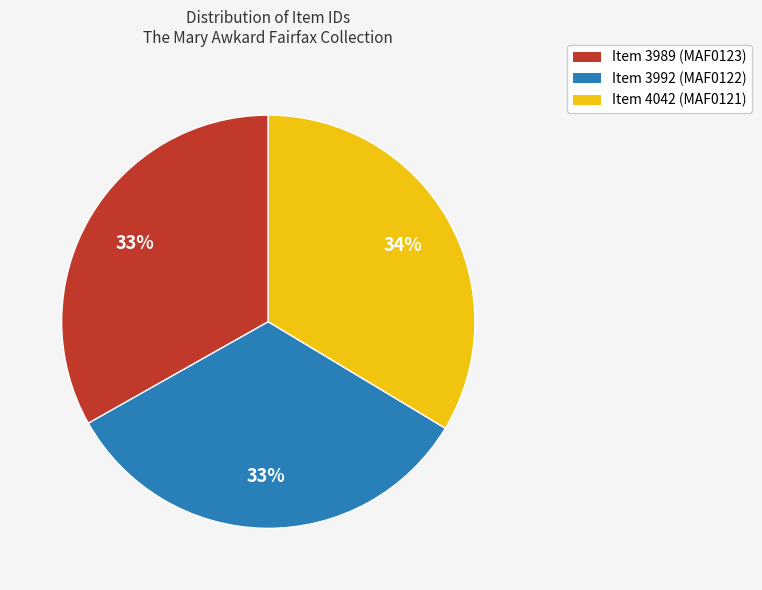

To the nearest percent, what percentage of the pie is Item 4042 (MAF0121)?

34%